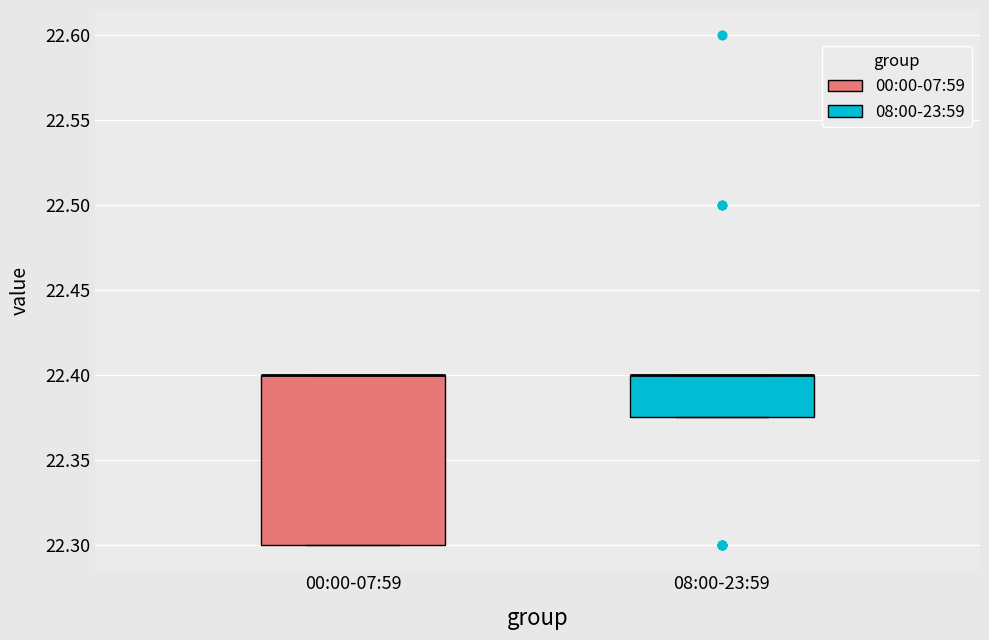

Reading left to right, read every box against the y-axis: the position of its median line, the range the box covers, and the ends of its whiskers. The values are not printed on the chart, so give them approximately, as read against the axis.

00:00-07:59: median 22.400 (drawn on the box's upper edge), box 22.300 to 22.400, whiskers 22.300 to 22.400
08:00-23:59: median 22.400 (drawn on the box's upper edge), box 22.375 to 22.400, whiskers 22.375 to 22.400